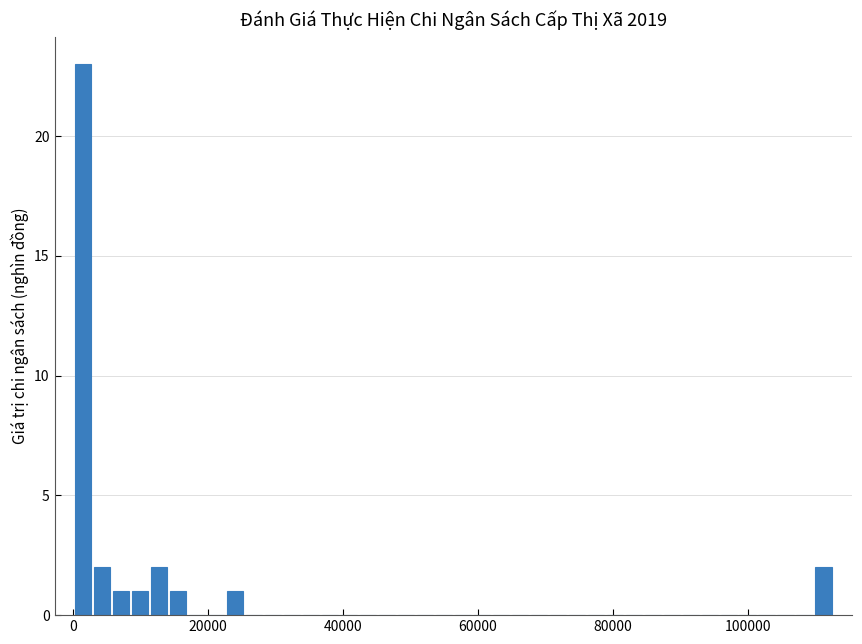

Around what value on the x-axis is the tallest bar? Give the approximate position of its centre, as read against the axis.

2000